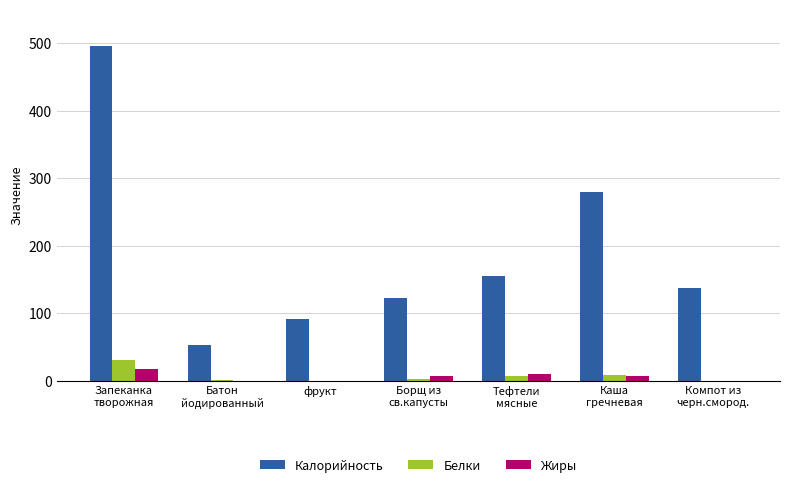

Between Борщ из
св.капусты and Каша
гречневая, which series saw the biggest shift?

Калорийность